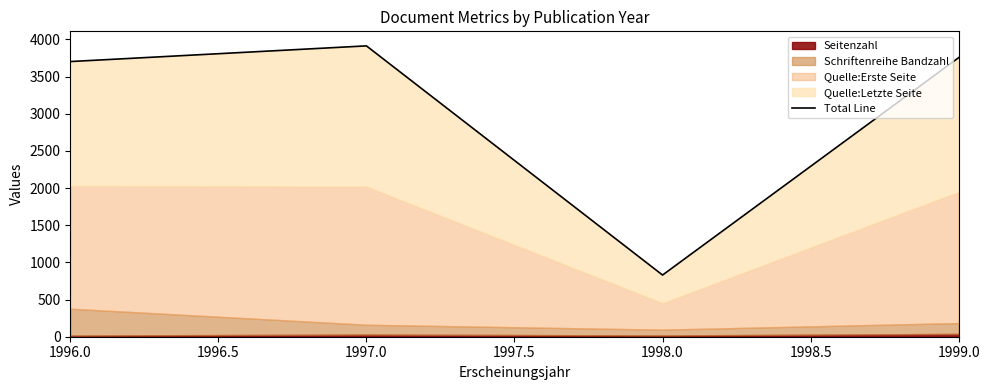

True or false: there are more than 1 points higher than both neighbors.

False